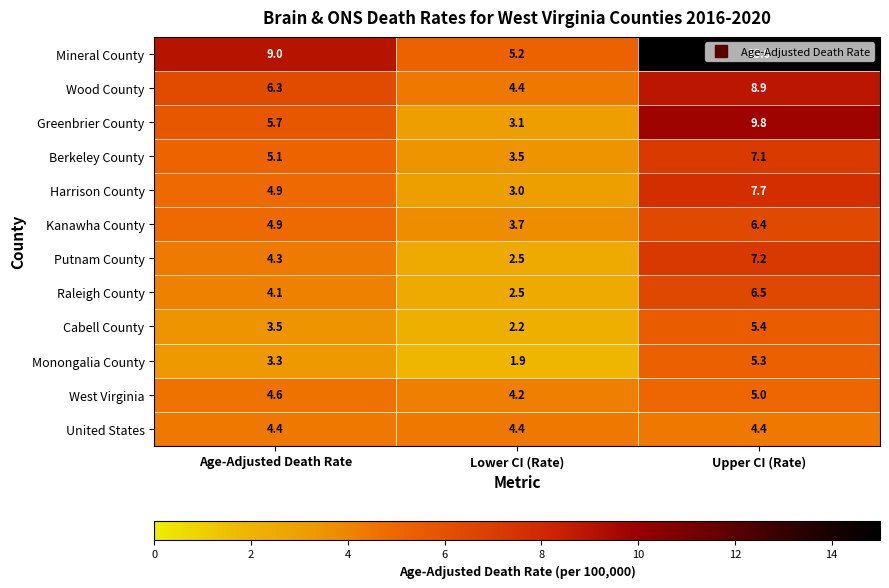

What is the average value of the Mineral County series?

9.7